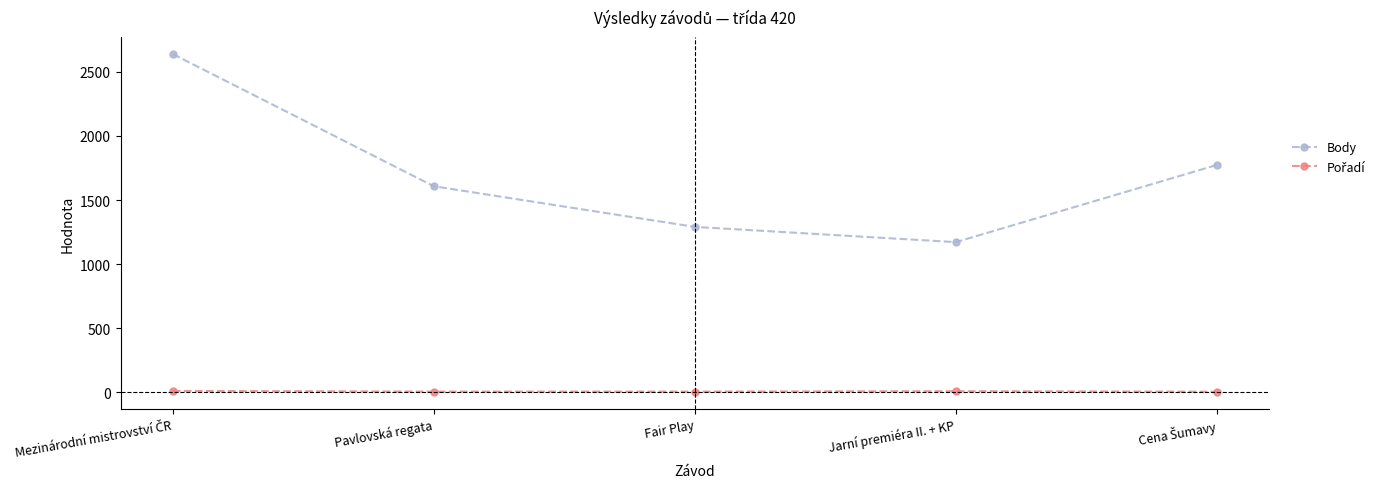

How many lines are shown in the chart?

2